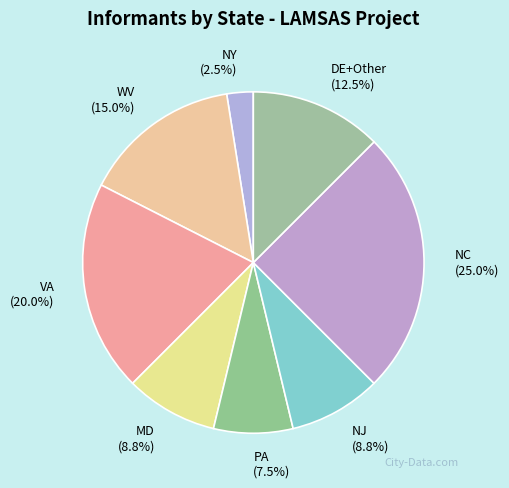

Does MD represent more than half of the total?

No